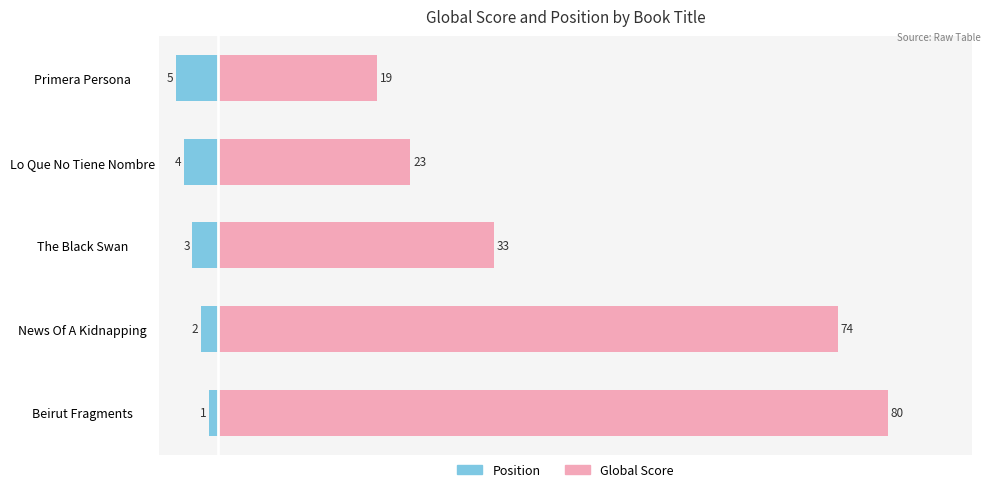

The value of Position at 0 is -1. True or false?

False